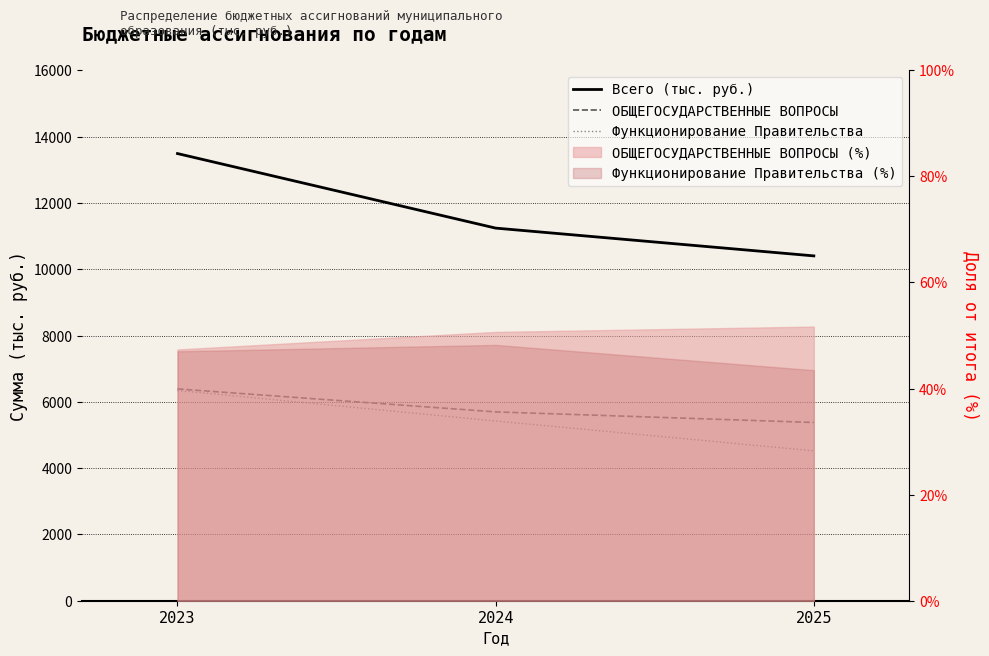

What is the difference between the Всего (тыс. руб.) values at 2025 and 2024?

838.1